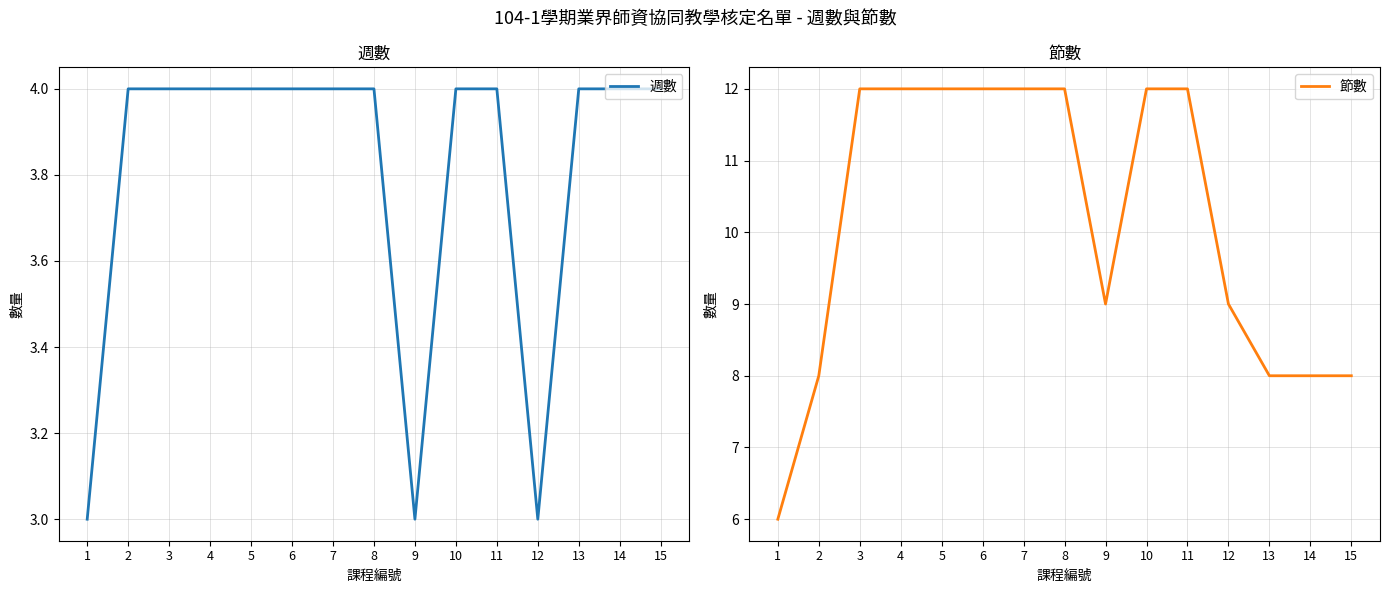

What is the total value across all series at 3?

16